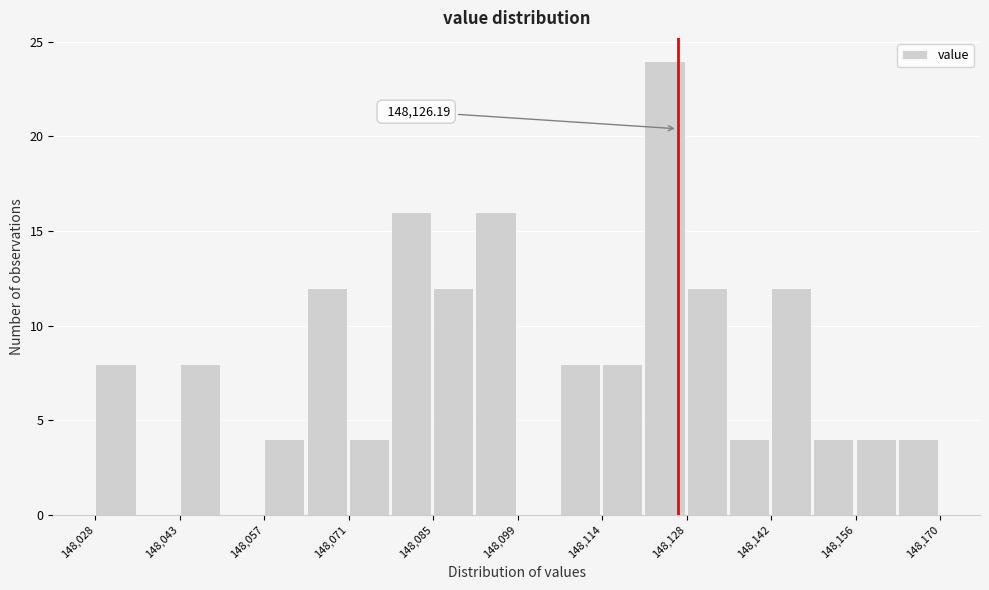

Around what value on the x-axis is the tallest bar? Give the approximate position of its centre, as read against the axis.

148124